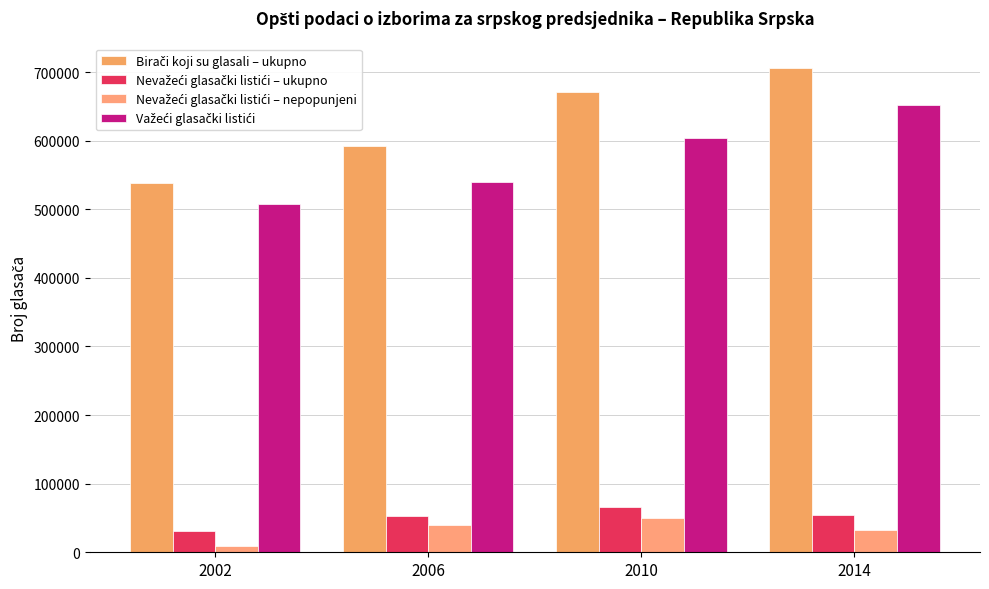

How many series are shown in this chart?

4